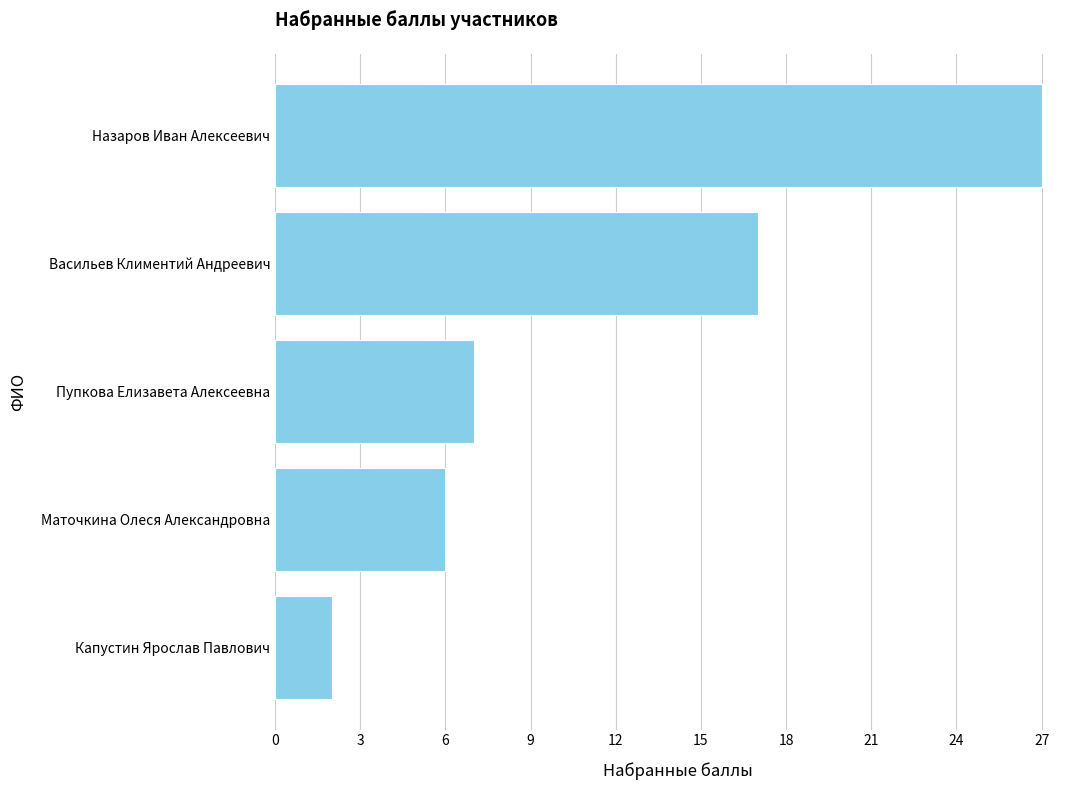

What is the change in value from Васильев Климентий Андреевич to Маточкина Олеся Александровна?

-11